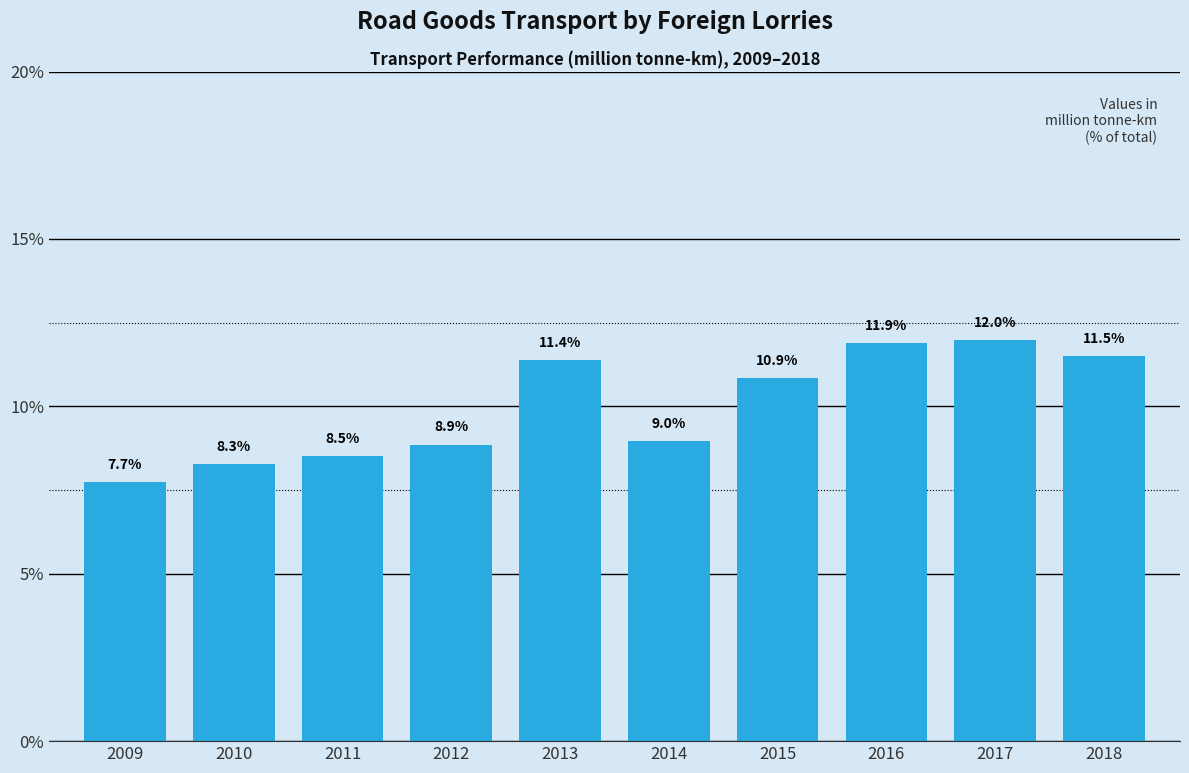

Reading right to left, transcribe all the data shown in this chart.

11.5	12.0	11.9	10.9	9.0	11.4	8.9	8.5	8.3	7.7